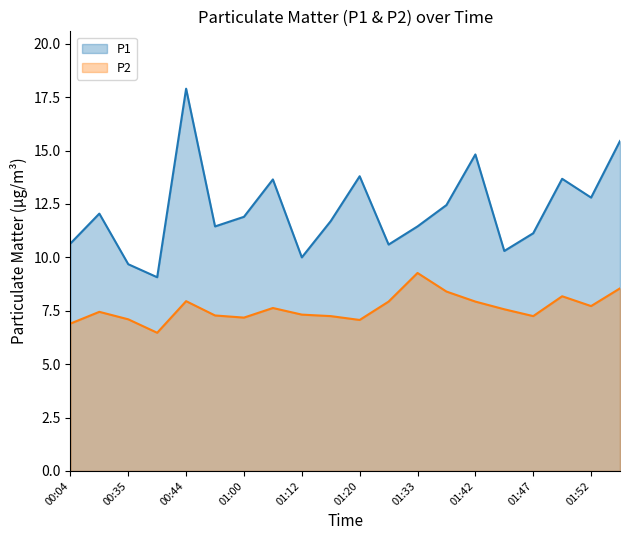

What is the total value across all series at 19?

24.0